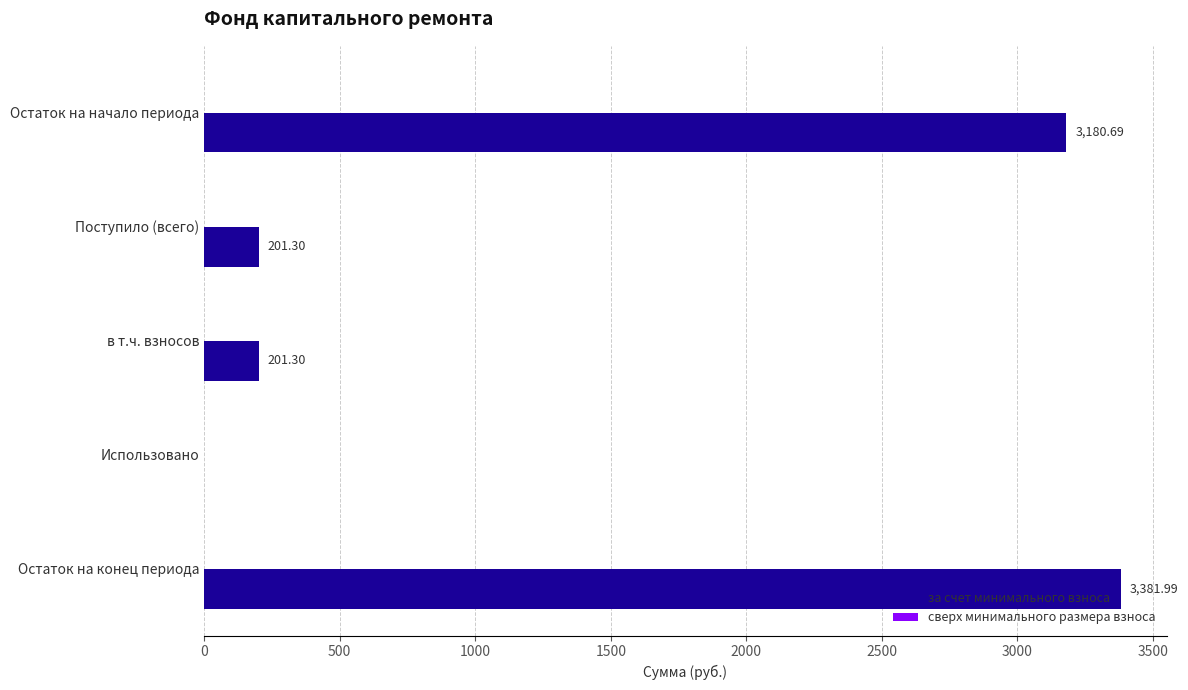

Which category has the highest value across all series?

Остаток на конец периода